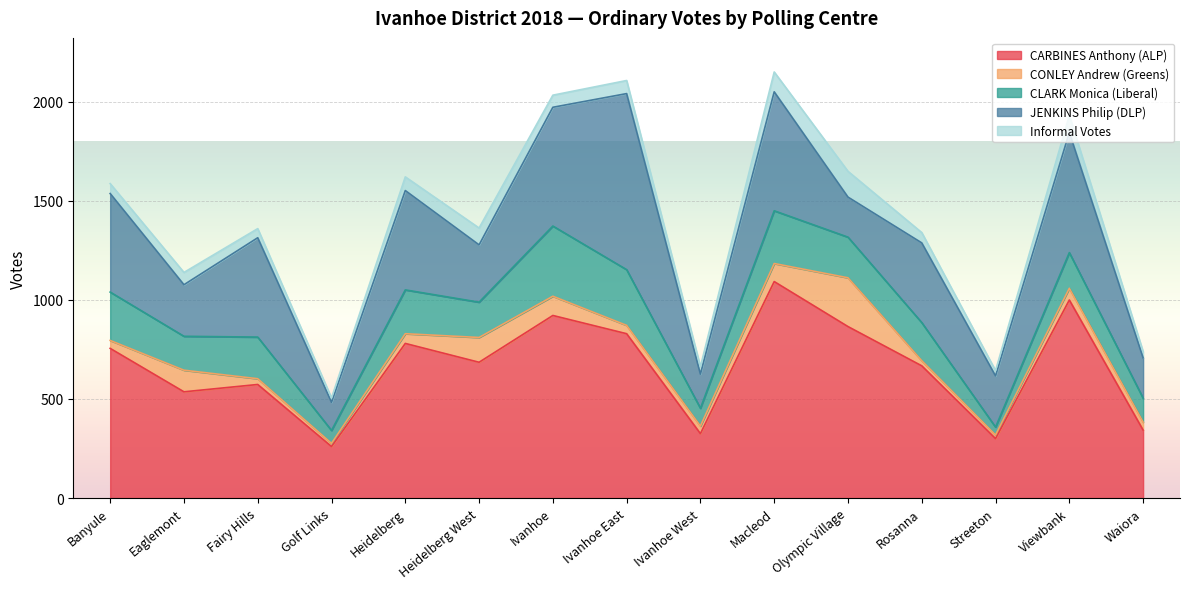

True or false: Informal Votes and CLARK Monica (Liberal) intersect in this chart.

False